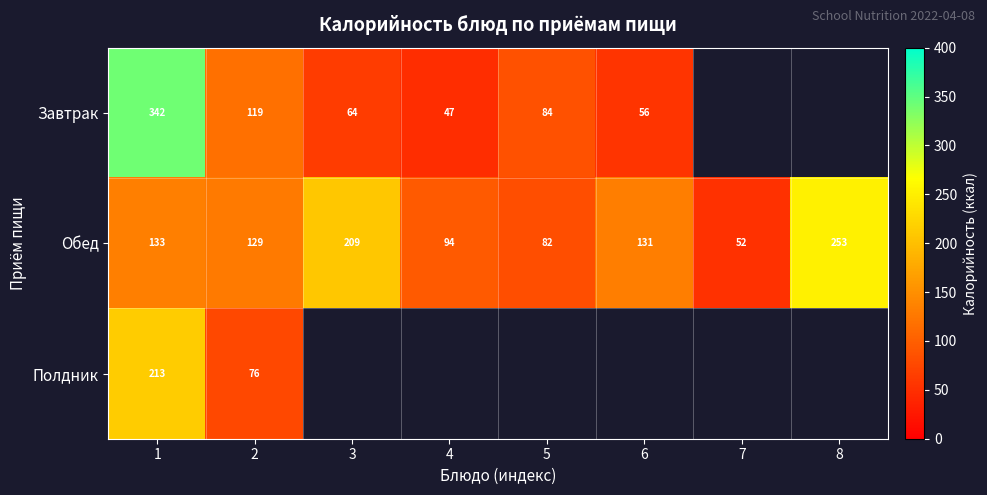

Between 1 and 2, which series saw the biggest shift?

Завтрак